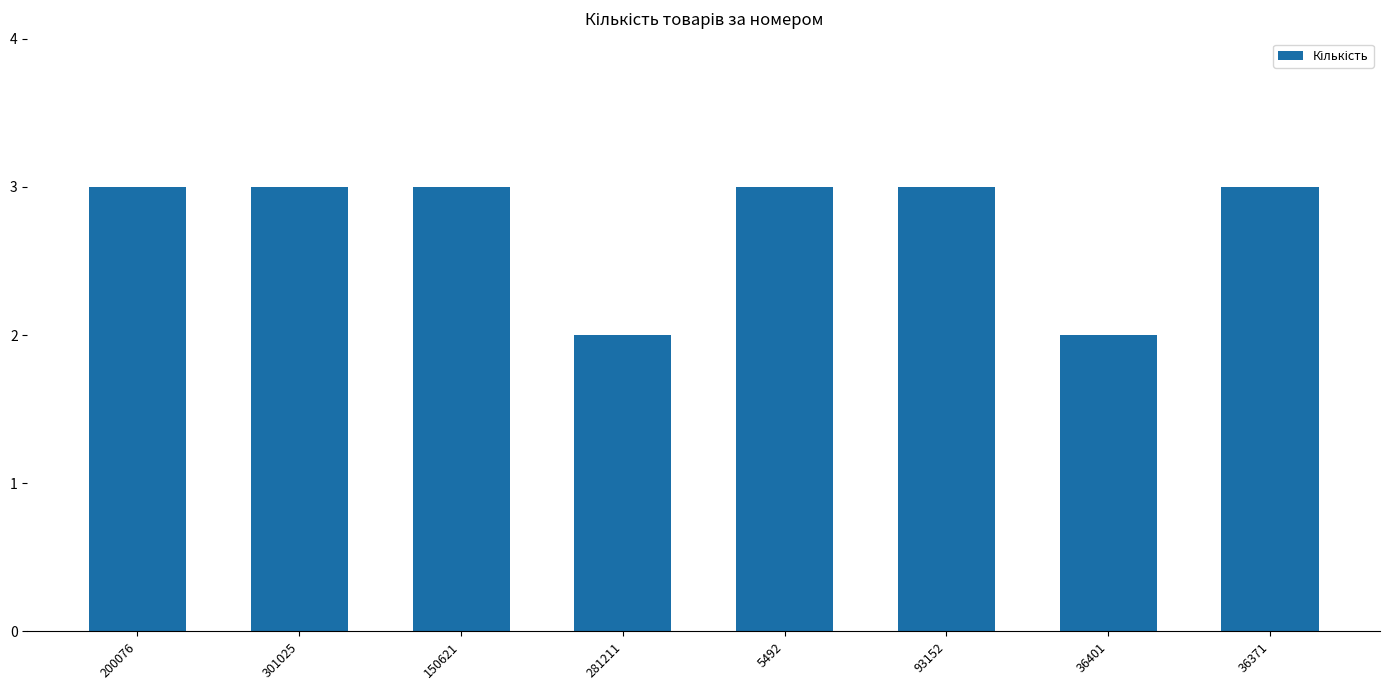

What is the maximum value shown in the chart?

3